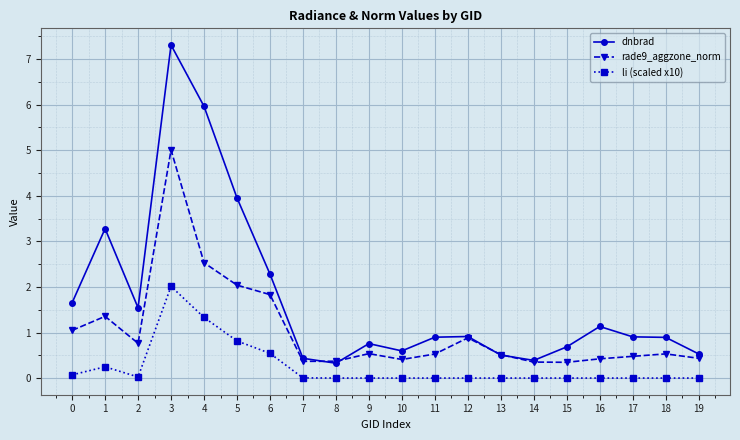

Rank the series by their average value, from lowest to highest.

li (scaled x10), rade9_aggzone_norm, dnbrad